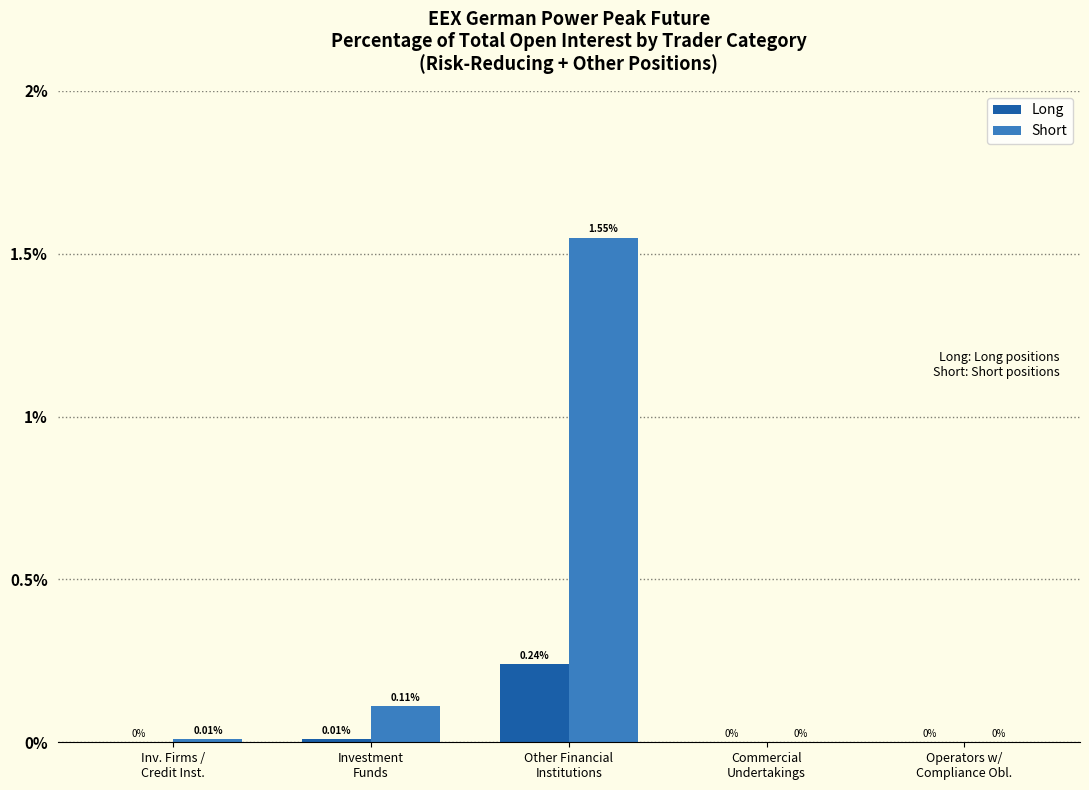

Which series has the largest total across all categories?

Short